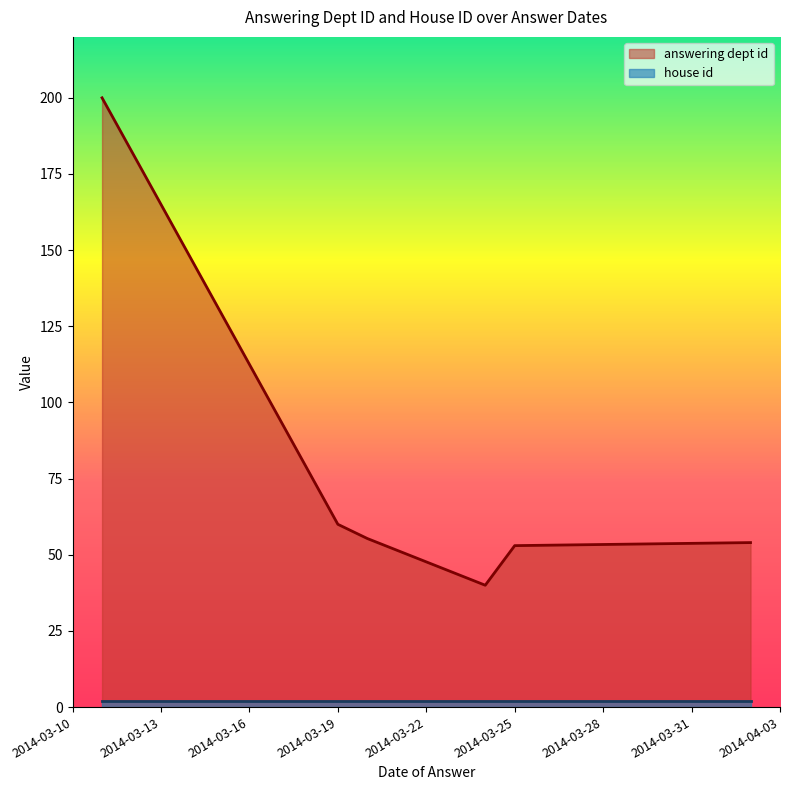

What is the maximum value shown in the chart?

200.0